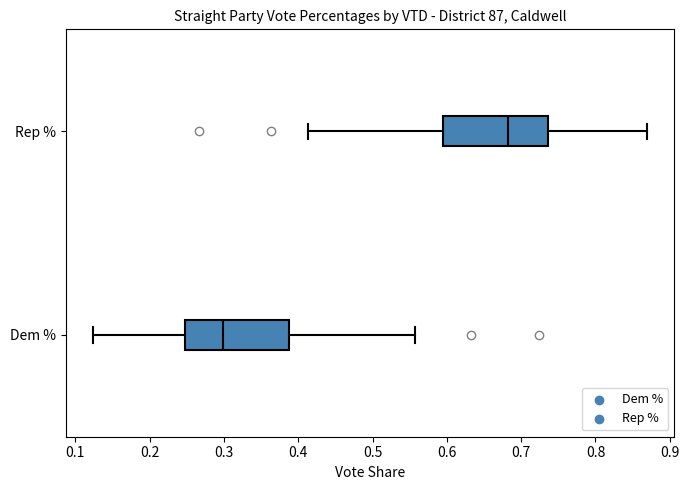

Which box has the furthest to the left median line?

Dem %